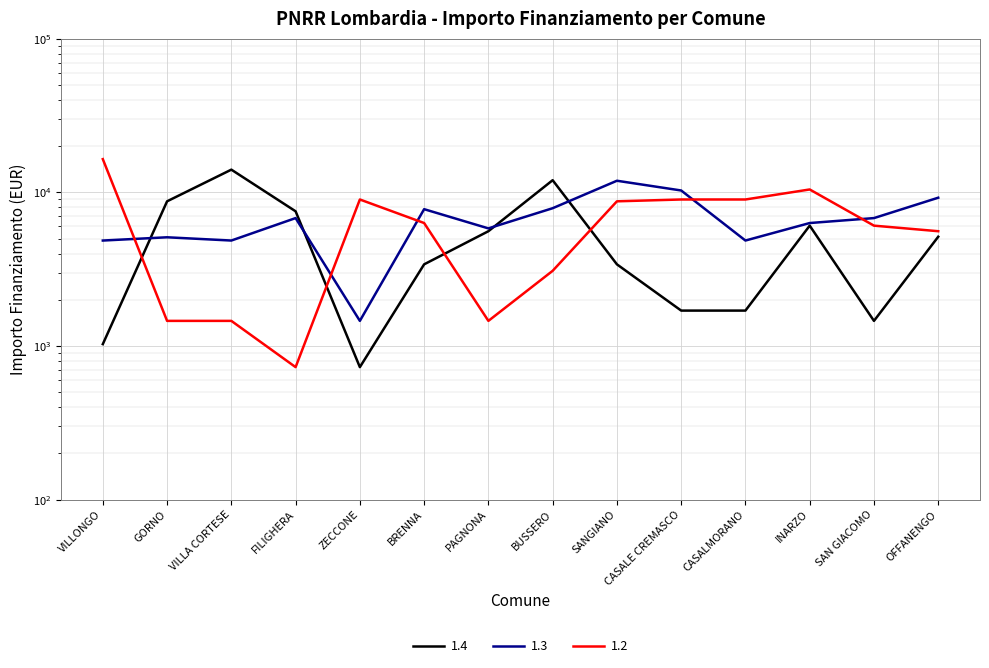

How many values in the 1.4 series exceed 5145?

6